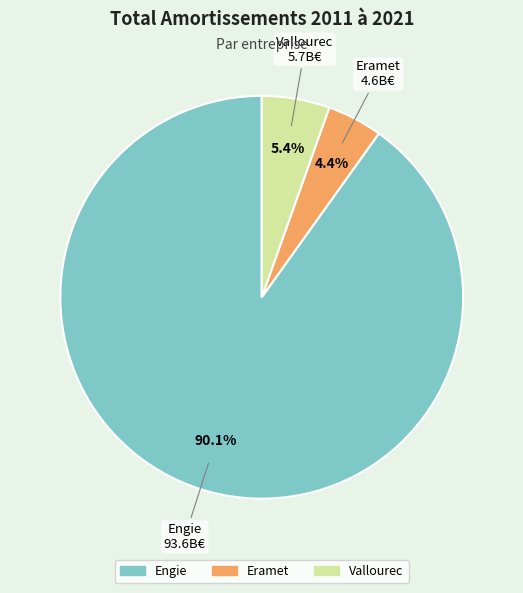

To the nearest percent, what is the difference between the largest and smallest slice percentages?

86%